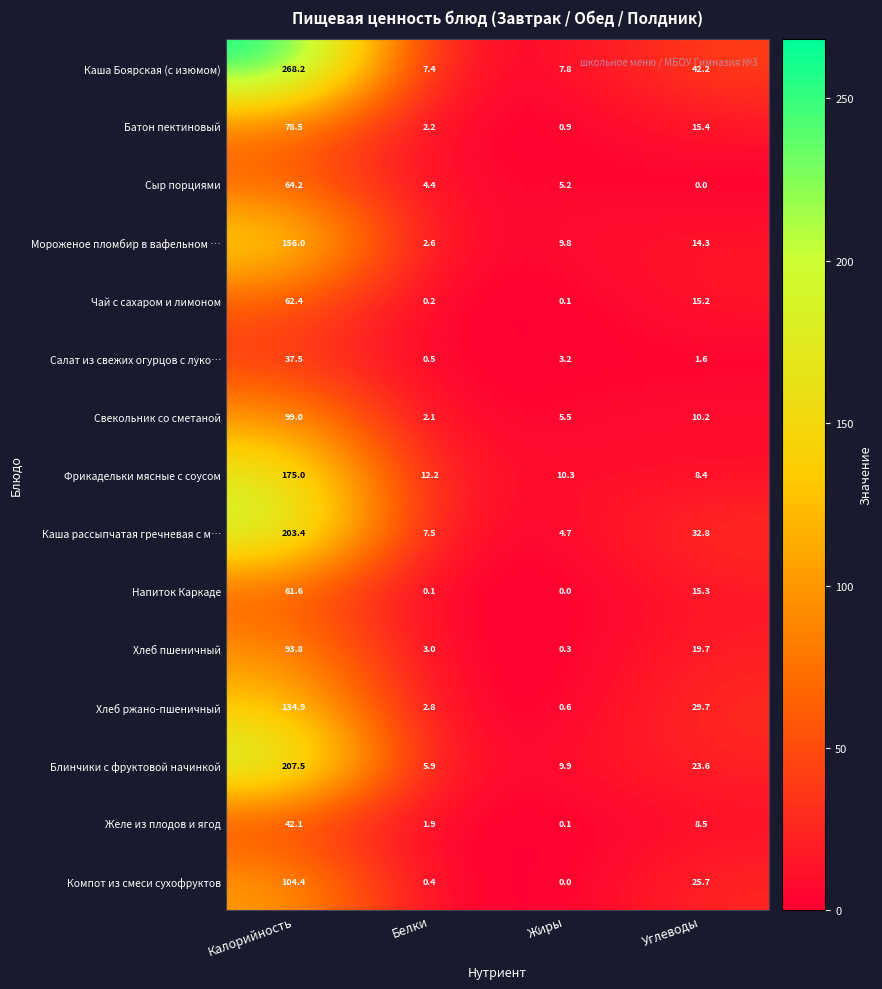

At which label is Компот из смеси сухофруктов closest to 52?

Углеводы